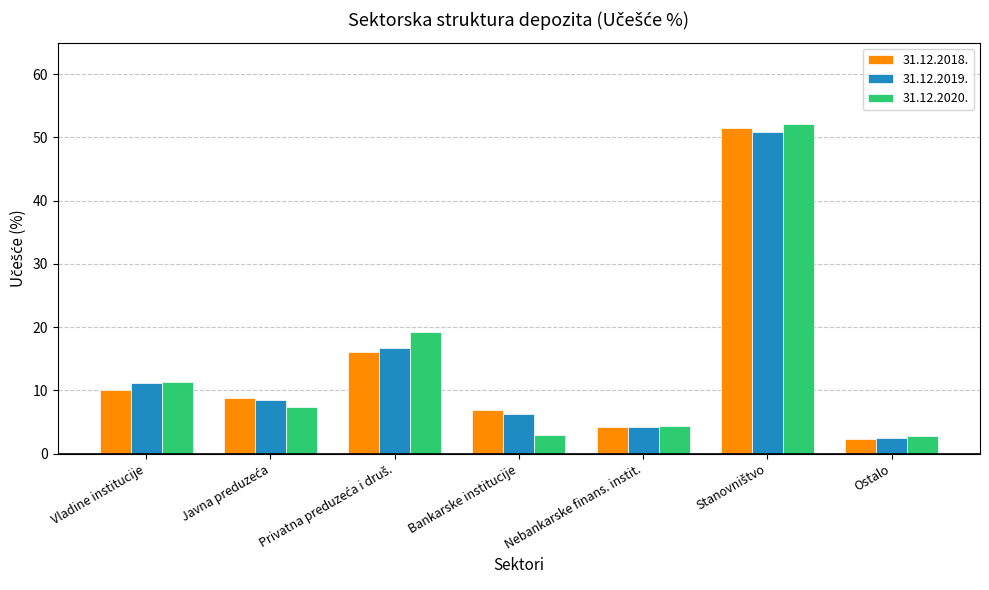

What is the value of the 31.12.2019. bar at the 7th from the left?

2.5